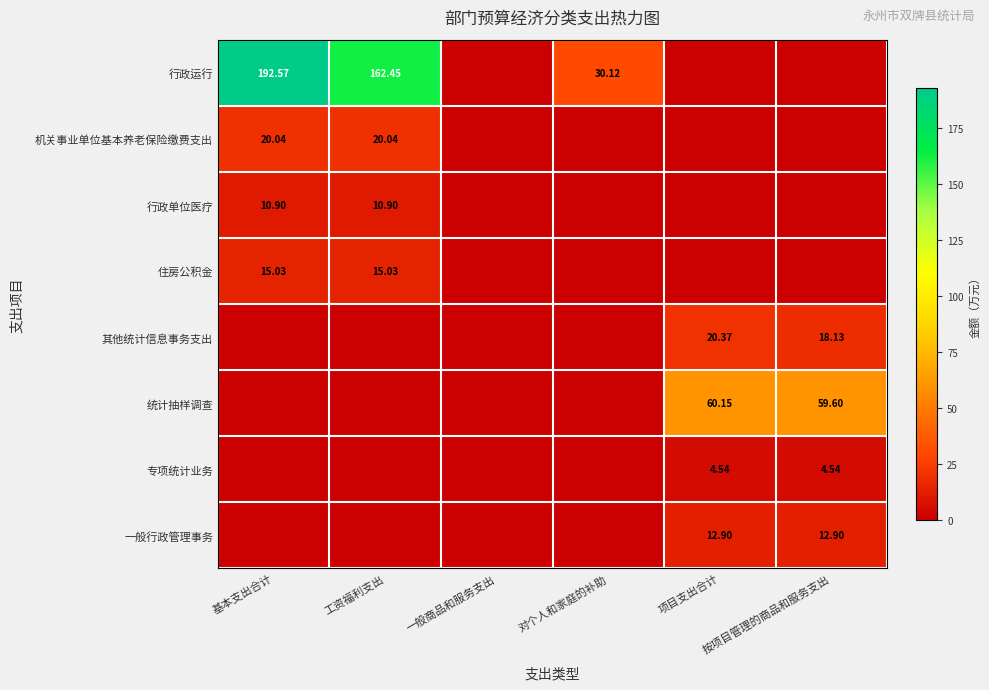

Which series changed the most between 项目支出合计 and 按项目管理的商品和服务支出?

其他统计信息事务支出